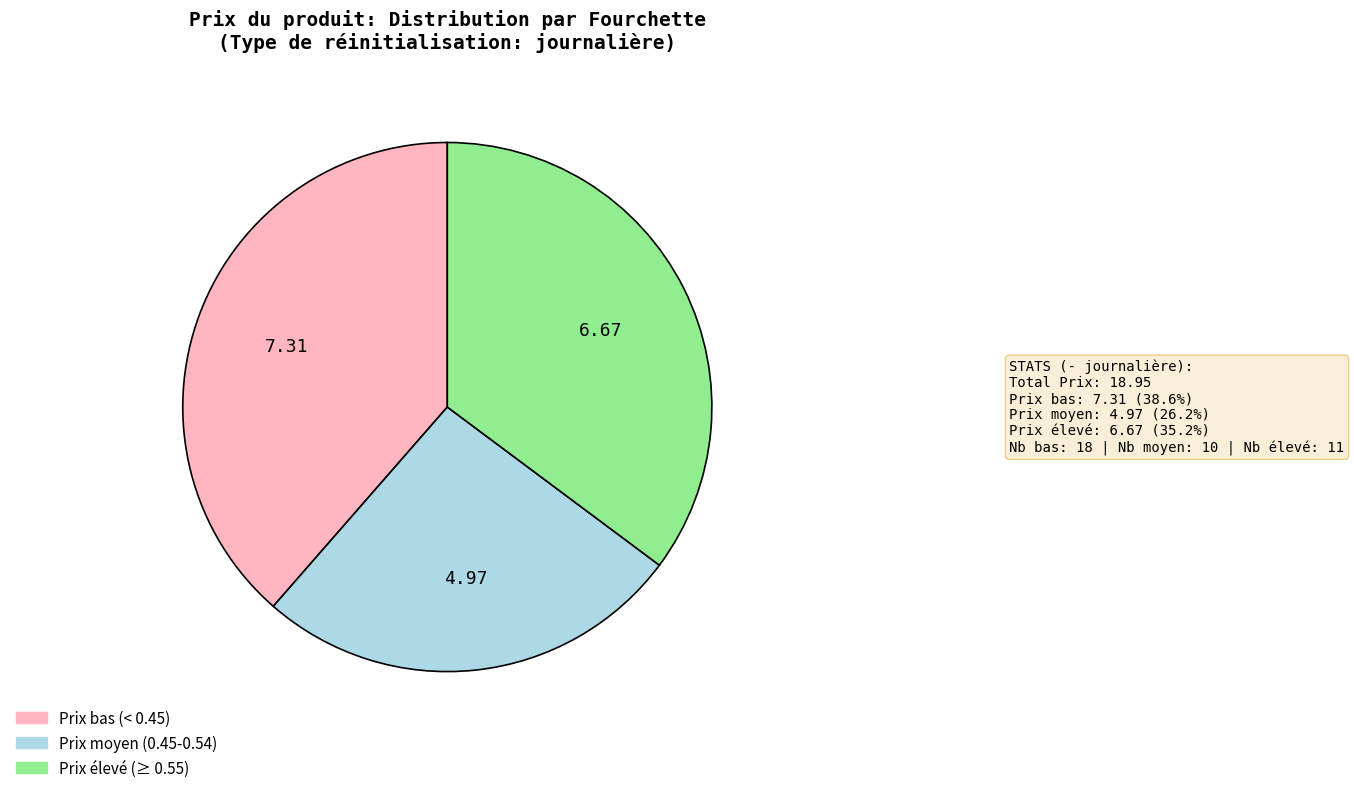

Is there a majority slice in this chart?

No